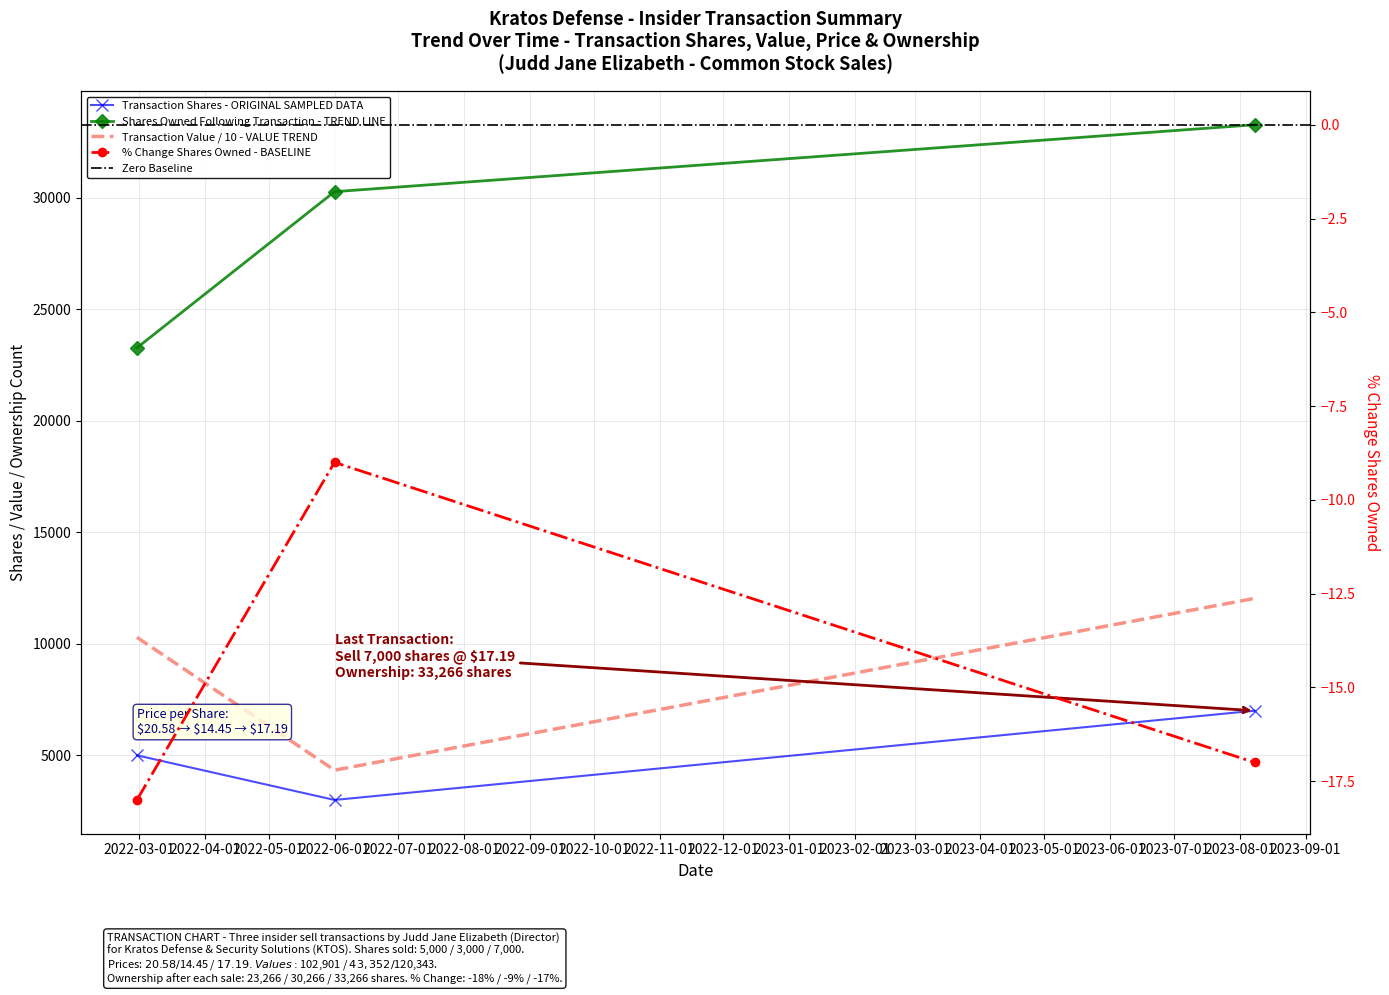

Is the value of pctchgSharesOwned at 2022-02-28 greater than the value of sharesOwnedFollowingTransaction at 2023-08-08?

No